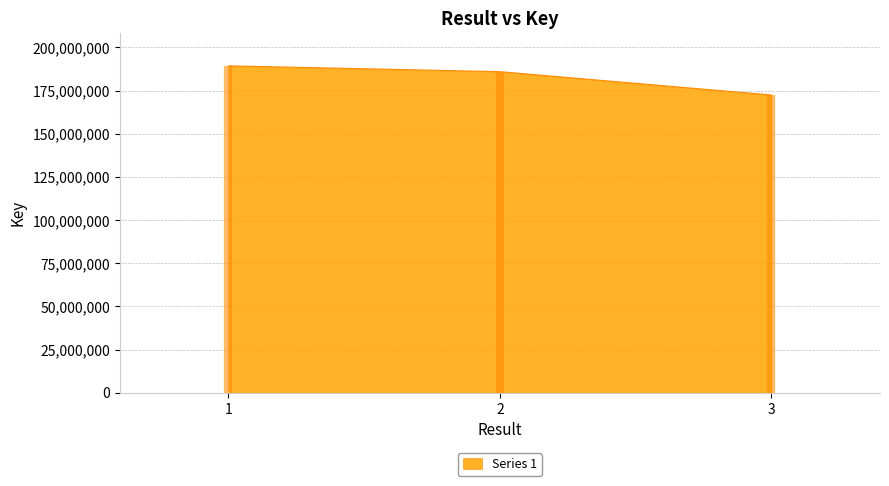

What is the sum of the values at 2 and 1?

375378143